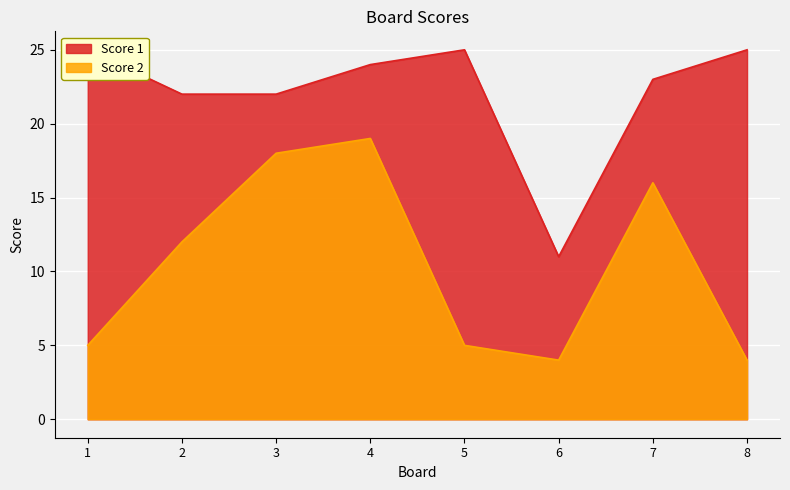

What is the difference between the maximum and second lowest values in the Score 1 series?

3